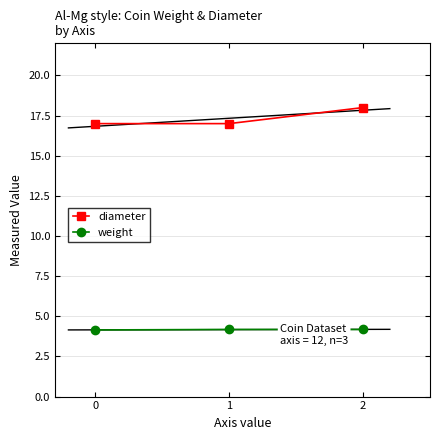

What is the sum of the diameter values at 2 and 0?

35.0